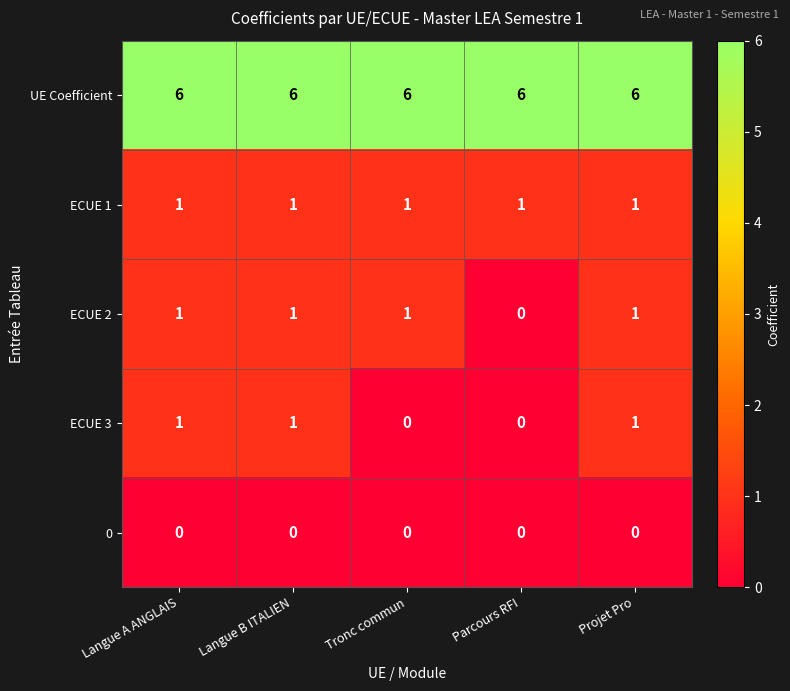

What is the maximum value shown in the chart?

6